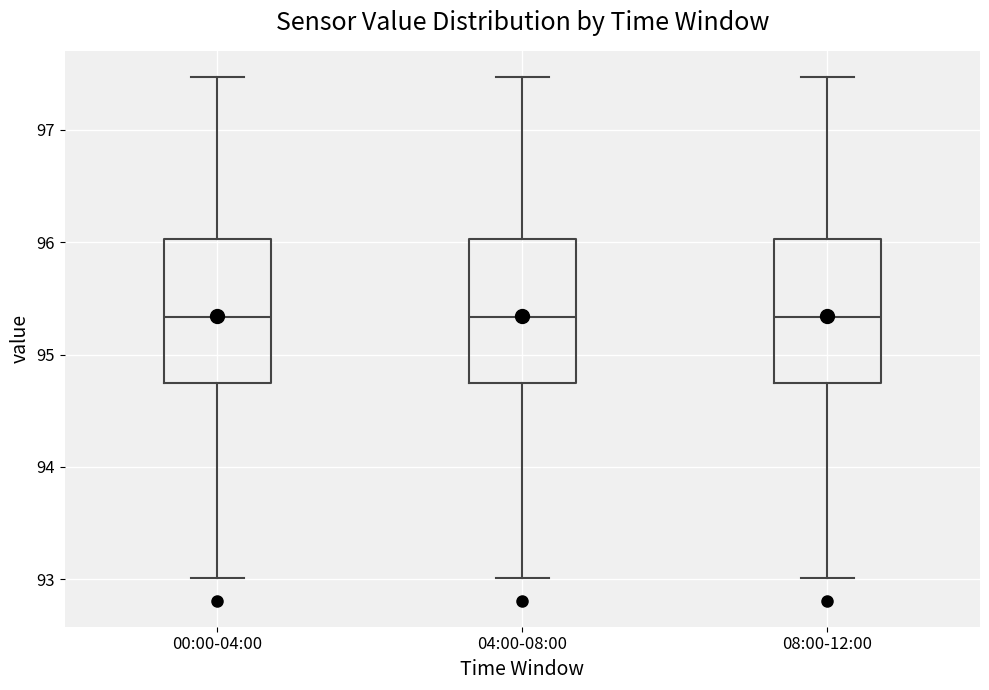

Reading left to right, transcribe this box plot: for each box, give where its median line is, the range the box spans, and where its two whiskers end, as read against the y-axis. The values are not printed on the chart, so give them approximately, as read against the axis.

00:00-04:00: median 95.3, box 94.7 to 96.0, whiskers 93.0 to 97.5
04:00-08:00: median 95.3, box 94.7 to 96.0, whiskers 93.0 to 97.5
08:00-12:00: median 95.3, box 94.7 to 96.0, whiskers 93.0 to 97.5